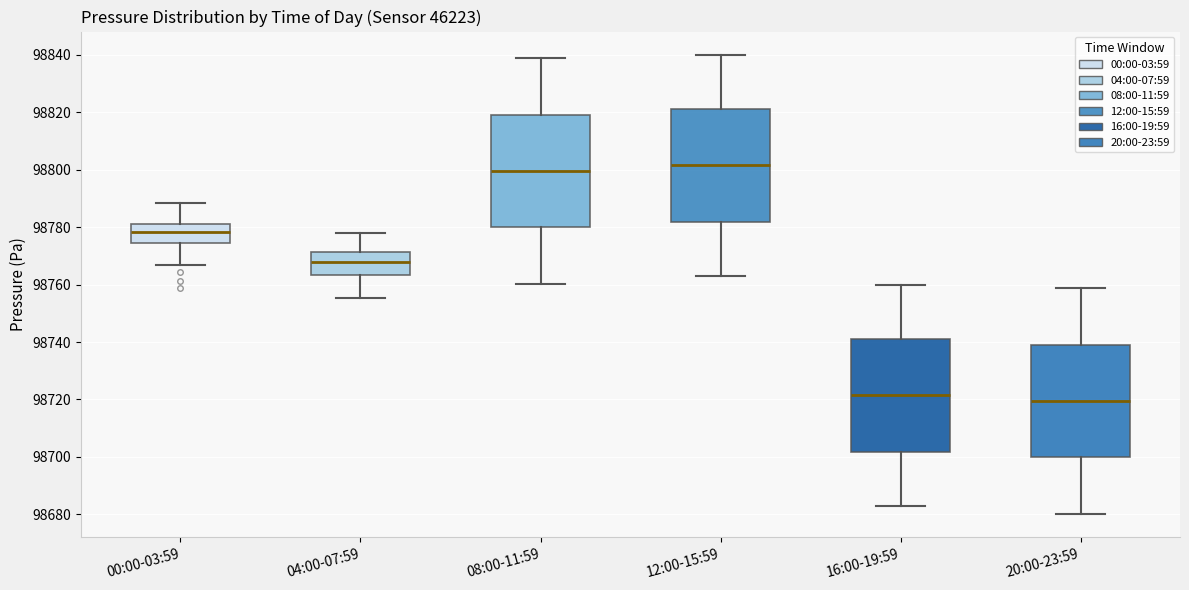

Reading left to right, read every box against the y-axis: the position of its median line, the range the box covers, and the ends of its whiskers. The values are not printed on the chart, so give them approximately, as read against the axis.

00:00-03:59: median 98778, box 98774 to 98782, whiskers 98766 to 98788
04:00-07:59: median 98768, box 98764 to 98772, whiskers 98756 to 98778
08:00-11:59: median 98800, box 98780 to 98818, whiskers 98760 to 98838
12:00-15:59: median 98802, box 98782 to 98822, whiskers 98762 to 98840
16:00-19:59: median 98722, box 98702 to 98742, whiskers 98682 to 98760
20:00-23:59: median 98720, box 98700 to 98738, whiskers 98680 to 98758